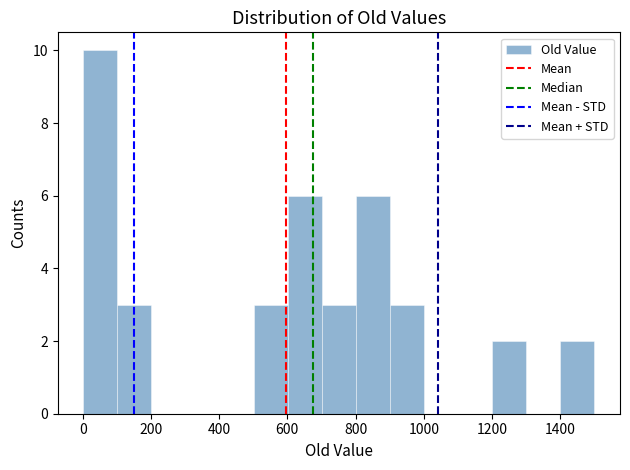

Which range on the x-axis has the tallest bar?

0 to 100